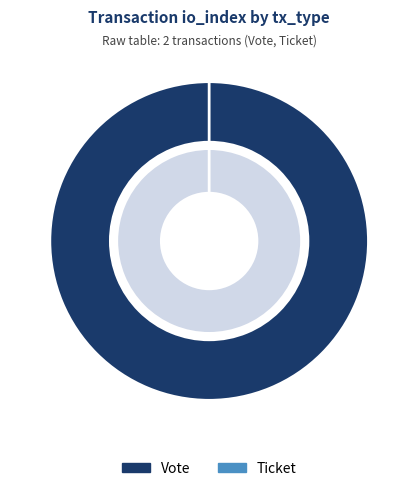

Is the sum of Vote and Ticket greater than half?

Yes